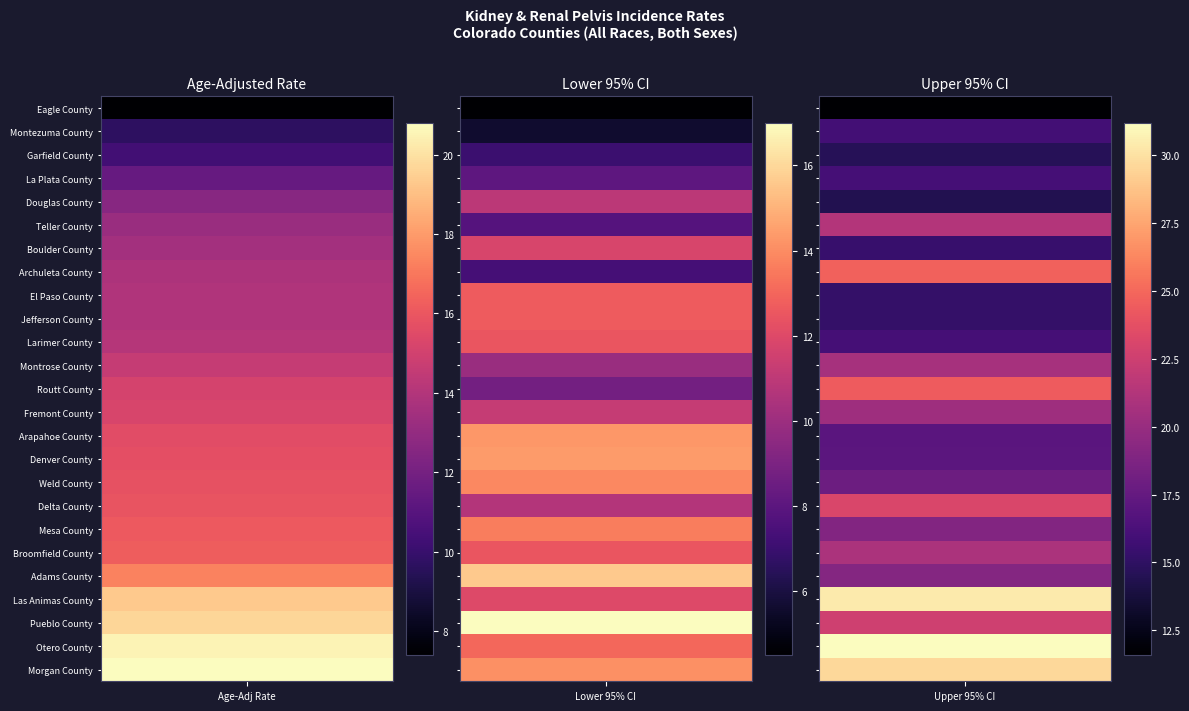

Reading left to right, what are all the values shown in this chart?

Eagle County: 0=7.4	1=4.5	2=11.6
Montezuma County: 0=9.7	1=5.6	2=15.9
Garfield County: 0=10.3	1=7.0	2=14.6
La Plata County: 0=11.5	1=8.1	2=16.0
Douglas County: 0=12.6	1=10.9	2=14.4
Teller County: 0=13.2	1=7.8	2=21.3
Boulder County: 0=13.5	1=11.8	2=15.4
Archuleta County: 0=13.8	1=7.3	2=24.7
El Paso County: 0=13.9	1=12.7	2=15.2
Jefferson County: 0=13.9	1=12.7	2=15.2
Larimer County: 0=14.1	1=12.5	2=16.0
Montrose County: 0=14.6	1=9.9	2=20.7
Routt County: 0=15.1	1=8.7	2=24.4
Fremont County: 0=15.2	1=11.2	2=20.3
Arapahoe County: 0=15.6	1=14.3	2=17.0
Denver County: 0=15.7	1=14.4	2=17.1
Weld County: 0=15.8	1=13.9	2=17.9
Delta County: 0=15.9	1=10.7	2=23.1
Mesa County: 0=16.1	1=13.6	2=19.0
Broomfield County: 0=16.2	1=12.5	2=20.9
Adams County: 0=17.3	1=15.6	2=19.1
Las Animas County: 0=19.3	1=12.0	2=30.4
Pueblo County: 0=19.7	1=17.0	2=22.6
Otero County: 0=20.5	1=13.0	2=31.2
Morgan County: 0=20.8	1=14.1	2=29.6